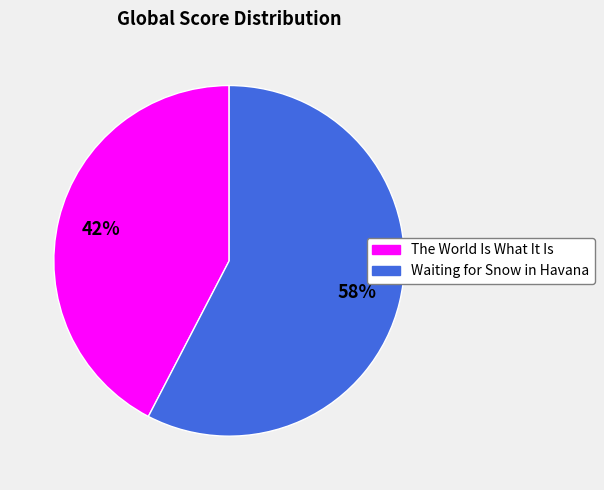

To the nearest percent, what is the average slice percentage?

50%